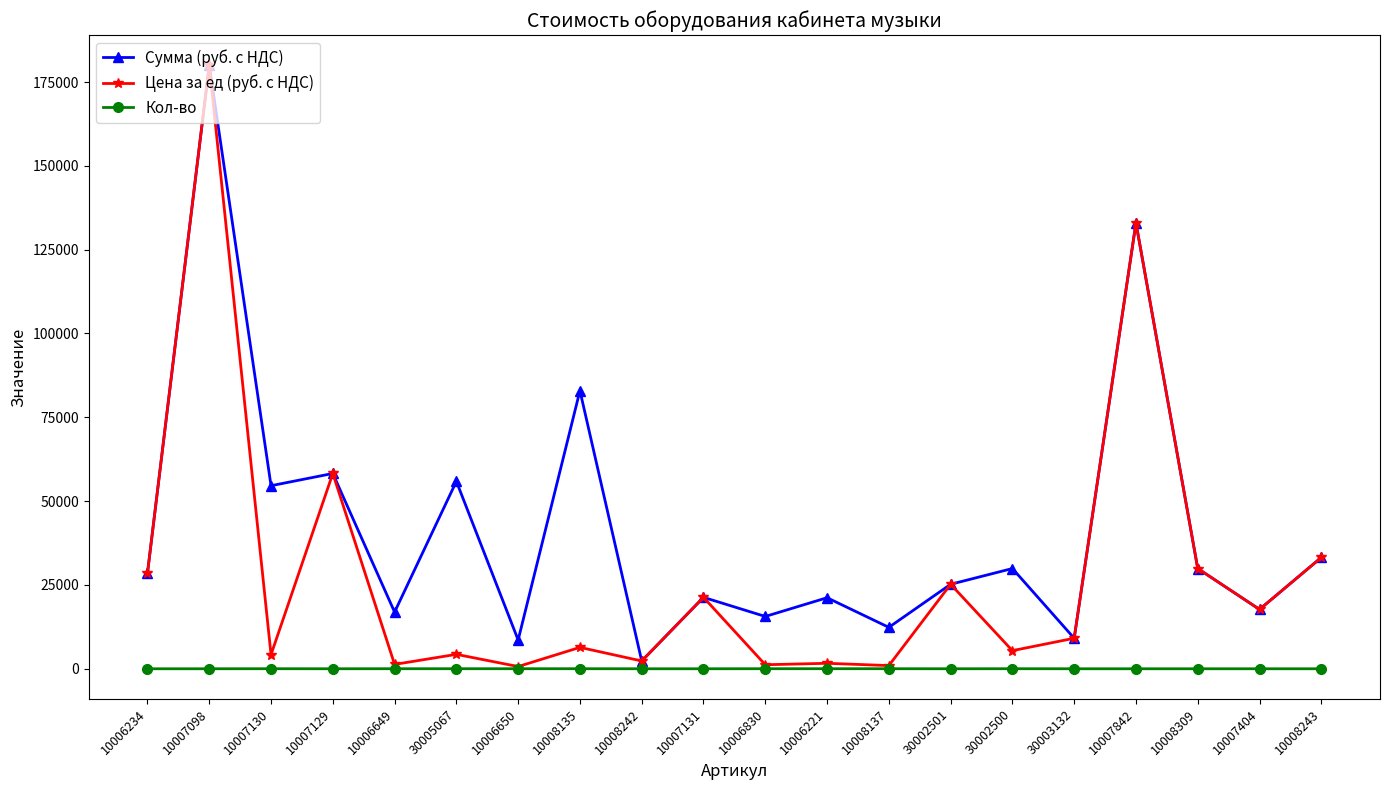

List the series in order of their overall mean, highest first.

Сумма (руб. с НДС), Цена за ед (руб. с НДС), Кол-во